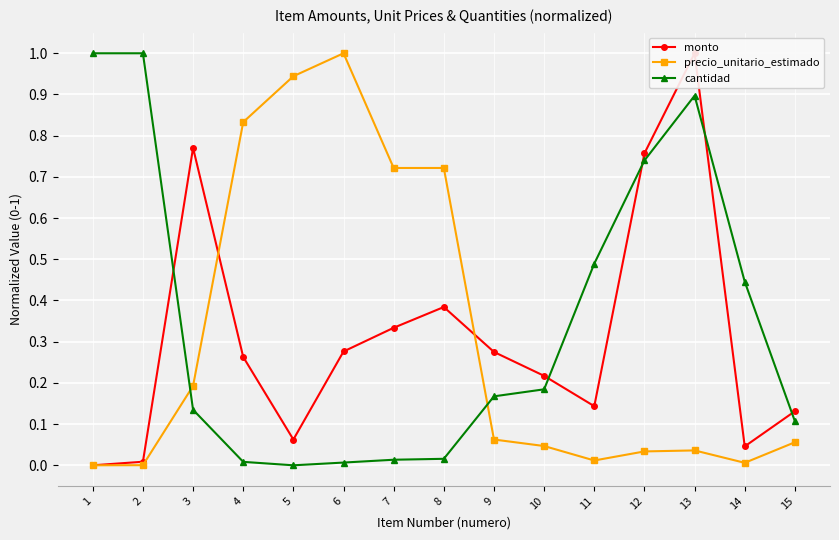

Count the number of data series in this chart.

3